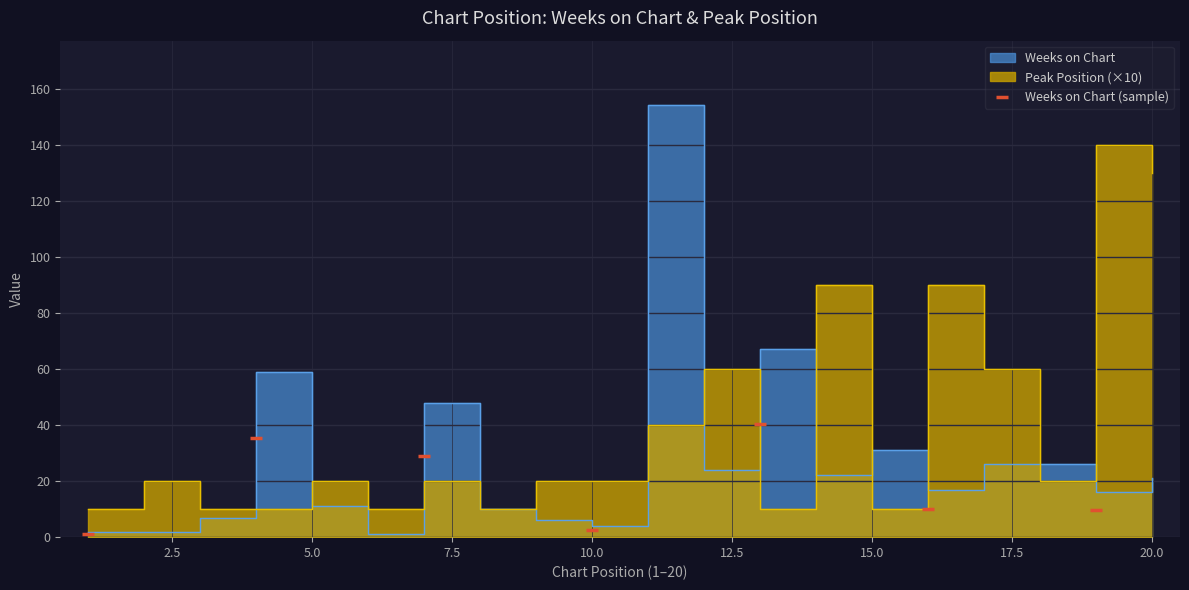

Approximately how many times larger is the value at 0.0 compared to 7.5?

0.5